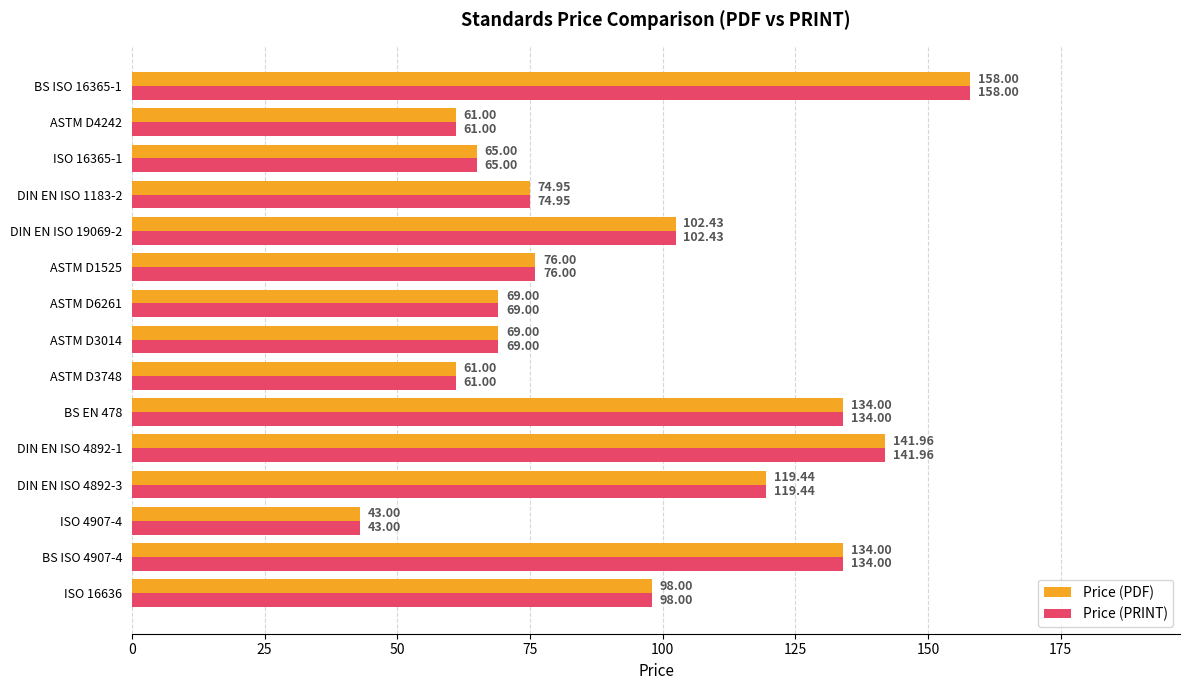

At how many categories does at least one series exceed 113?

5